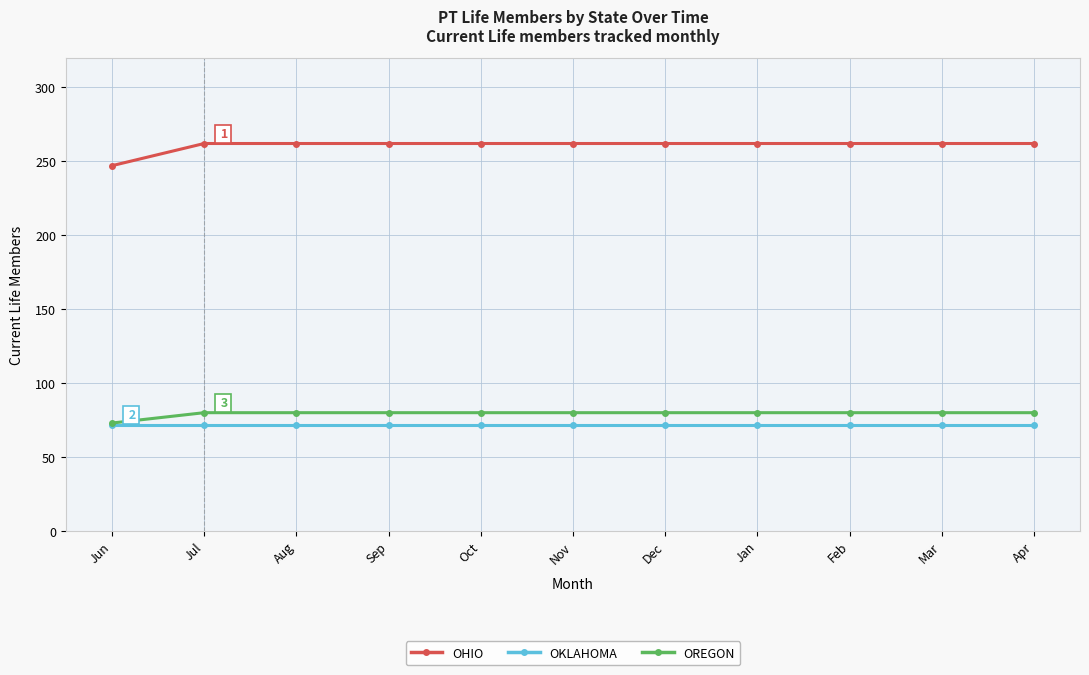

What is the highest value of the OHIO series?

262